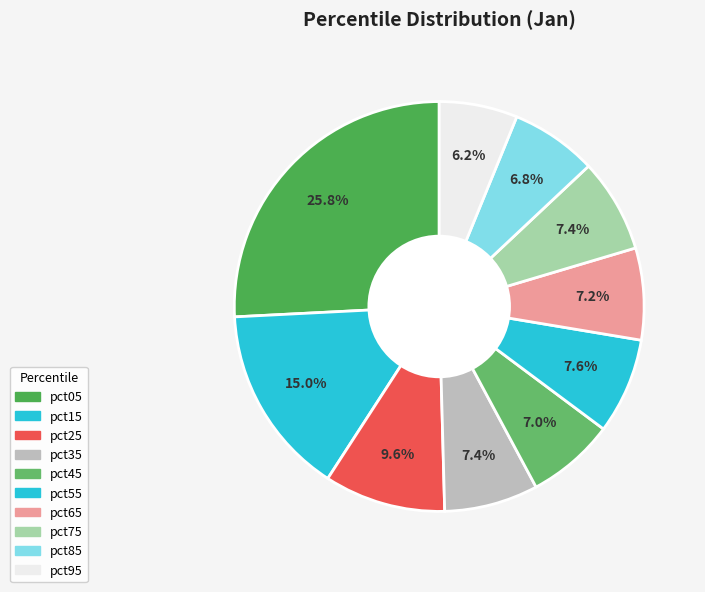

Rank the categories by value from lowest to highest.

pct95, pct85, pct45, pct65, pct75, pct35, pct55, pct25, pct15, pct05